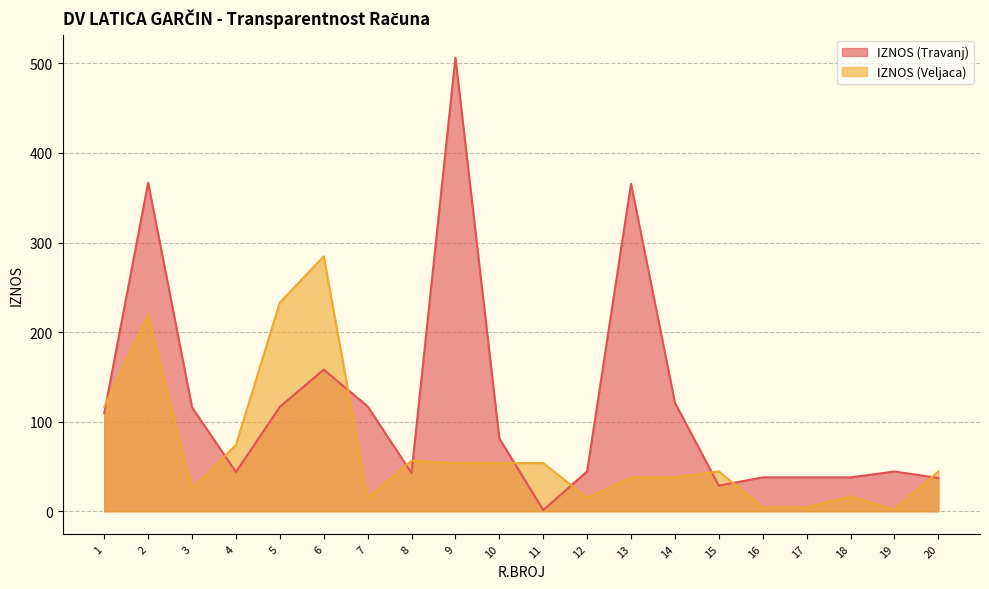

Reading left to right, list all the values displayed in this chart.

IZNOS (Travanj): 1=109.5	2=366.8	3=116.0	4=43.8	5=116.5	6=158.1	7=117.1	8=42.6	9=506.4	10=81.3	11=1.3	12=44.5	13=365.6	14=121.2	15=28.6	16=37.8	17=37.8	18=37.8	19=44.3	20=37.1
IZNOS (Veljaca): 1=116.5	2=219.4	3=25.0	4=74.0	5=233.0	6=284.5	7=15.0	8=56.2	9=53.7	10=53.7	11=53.7	12=15.0	13=37.8	14=37.8	15=44.5	16=4.3	17=4.3	18=16.6	19=2.0	20=44.3